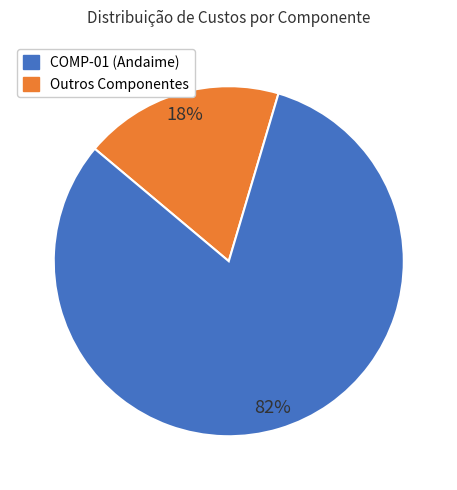

Does any single category account for the majority?

Yes